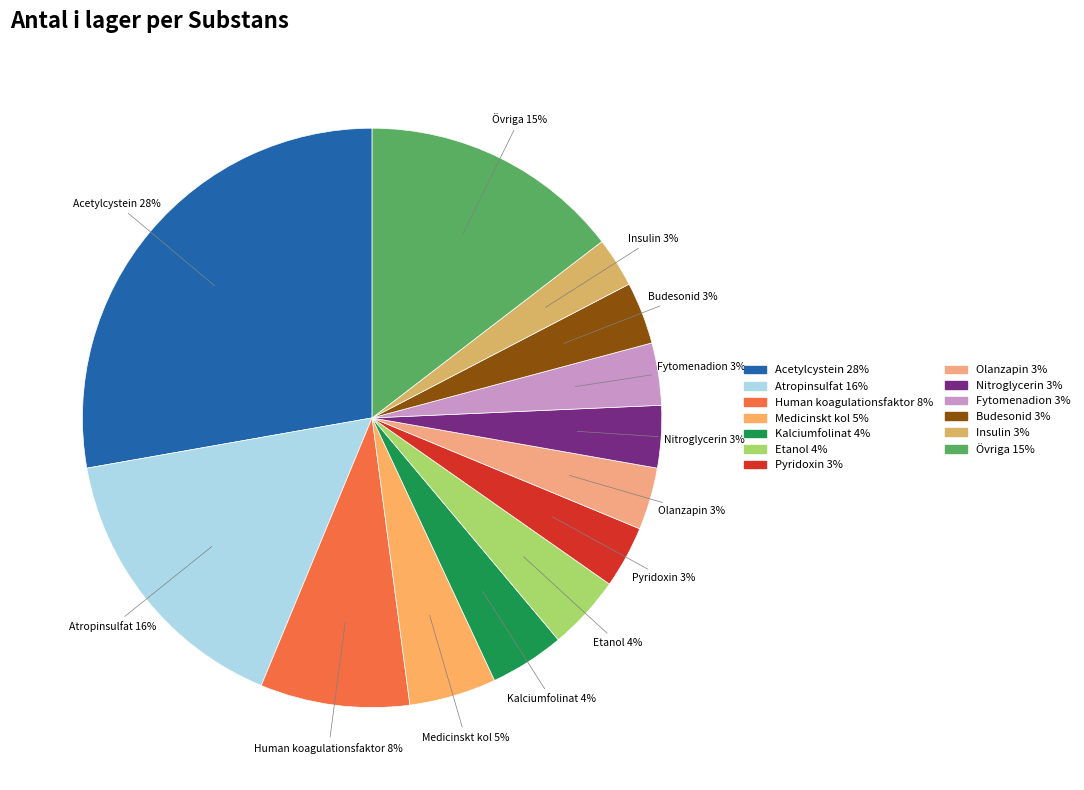

How many segments does this pie chart have?

13